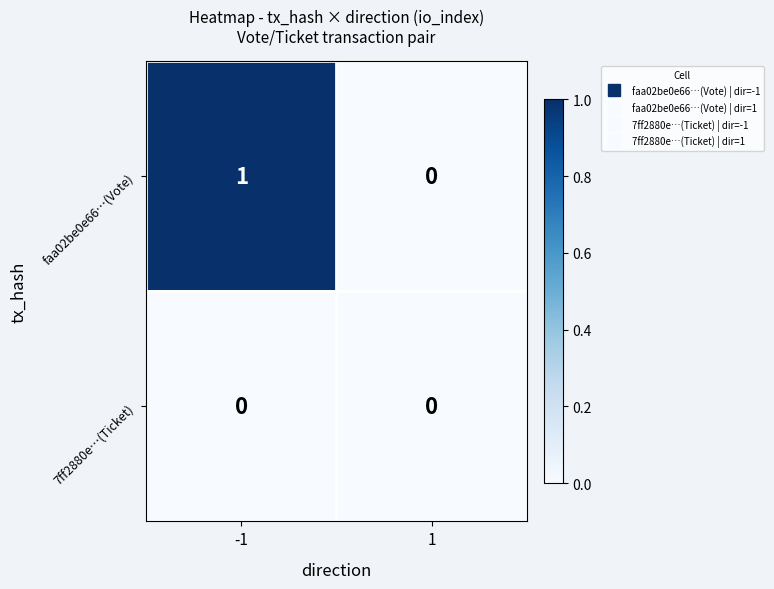

List the series in order of their peak value, lowest first.

7ff2880e…(Ticket), faa02be0e66…(Vote)